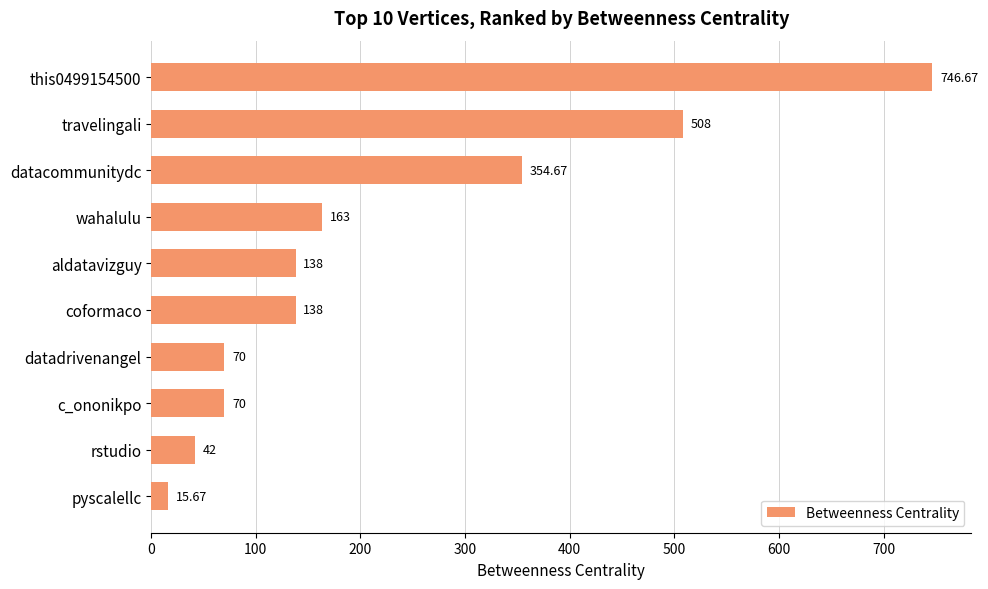

What is the minimum value shown in the chart?

15.7